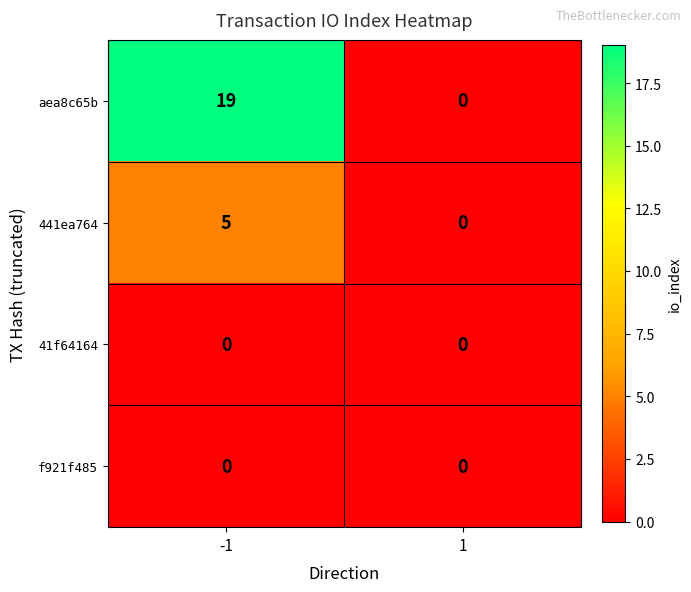

What is the difference between the 441ea764 values at 1 and -1?

5